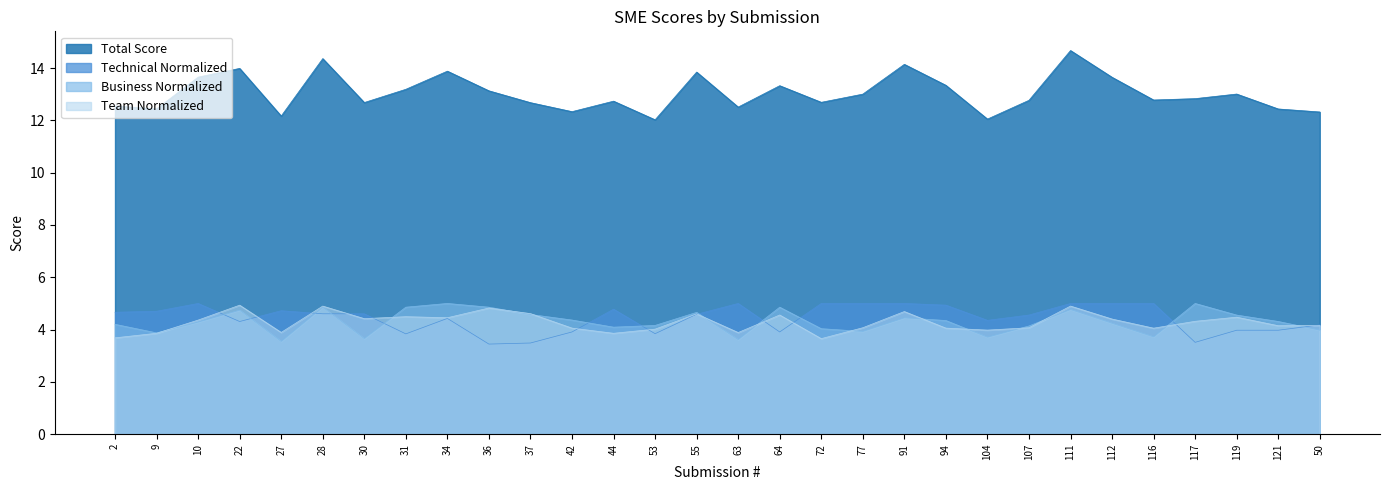

True or false: Total Score has a value of 12.0 at 104.

True